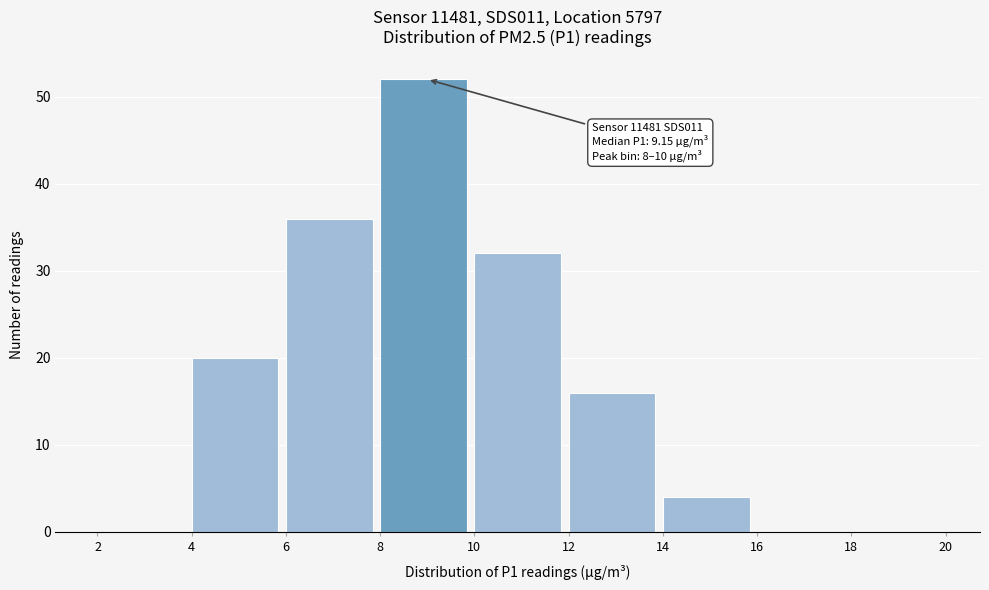

Which range on the x-axis has the tallest bar?

8 to 10